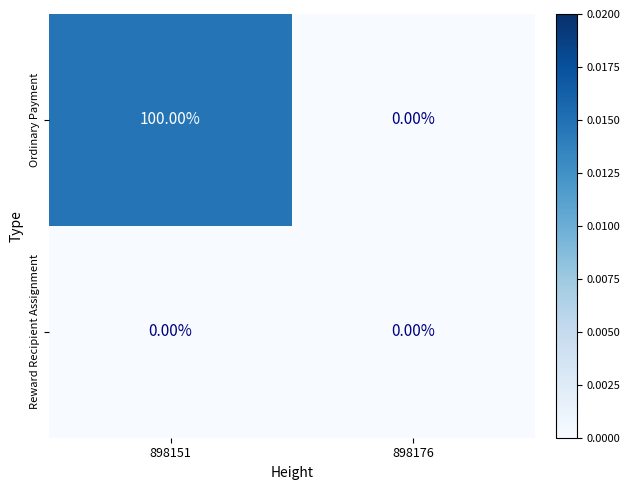

Which series has the largest total across all categories?

Ordinary Payment